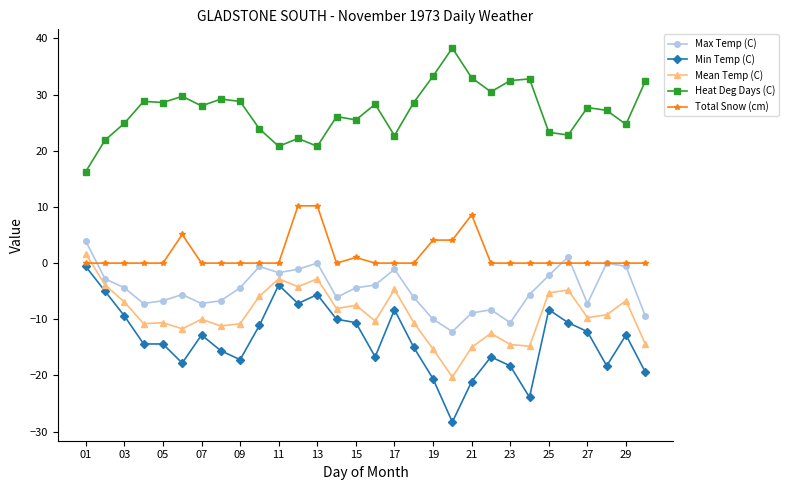

True or false: Min Temp (C) has more than 2 points higher than both neighbors.

True